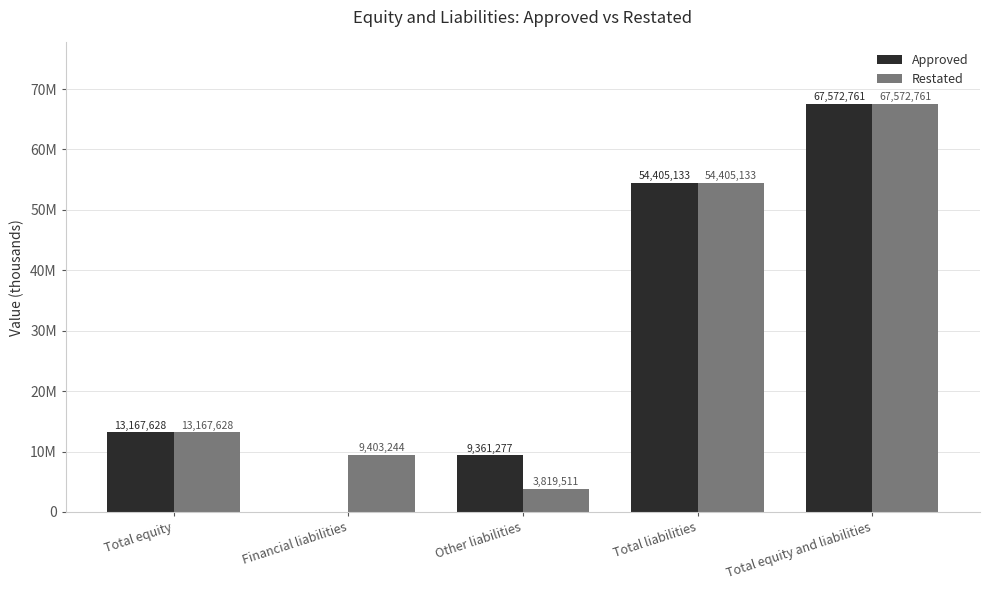

Reading left to right, list all the values displayed in this chart.

Approved: 13167628	0	9361277	54405133	67572761
Restated: 13167628	9403244	3819511	54405133	67572761